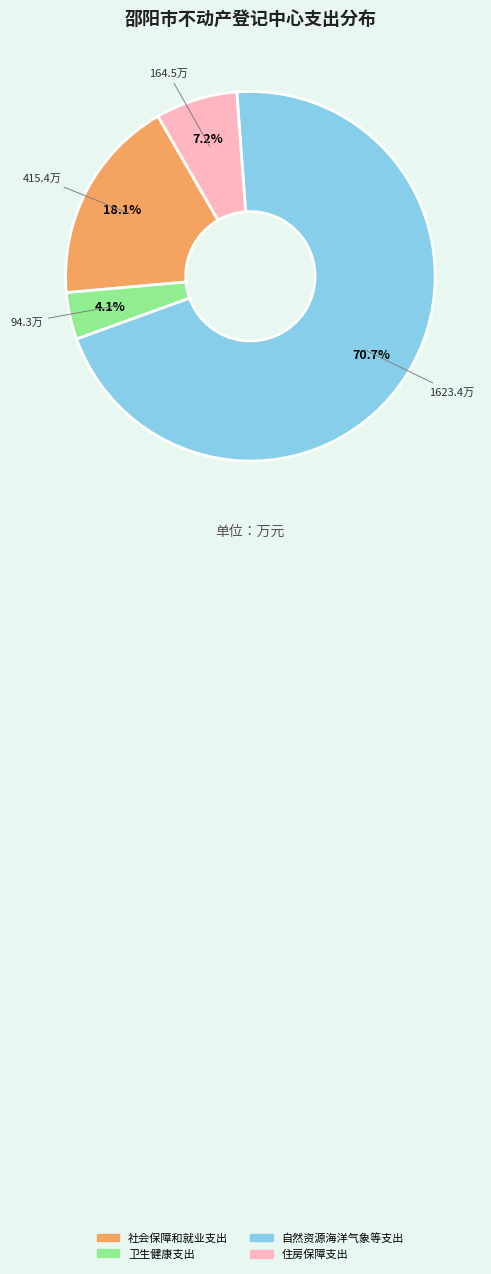

Which has a higher value, 住房保障支出 or 自然资源海洋气象等支出?

自然资源海洋气象等支出